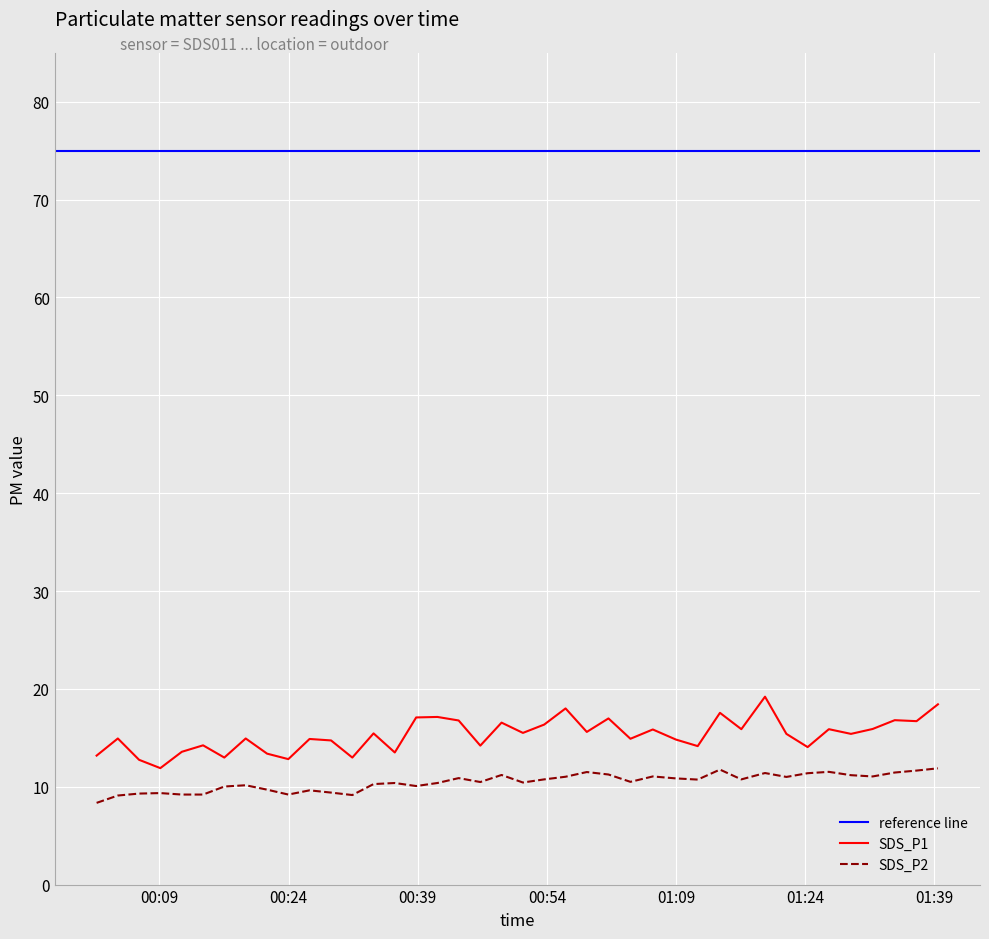

True or false: SDS_P1 and SDS_P2 intersect in this chart.

False